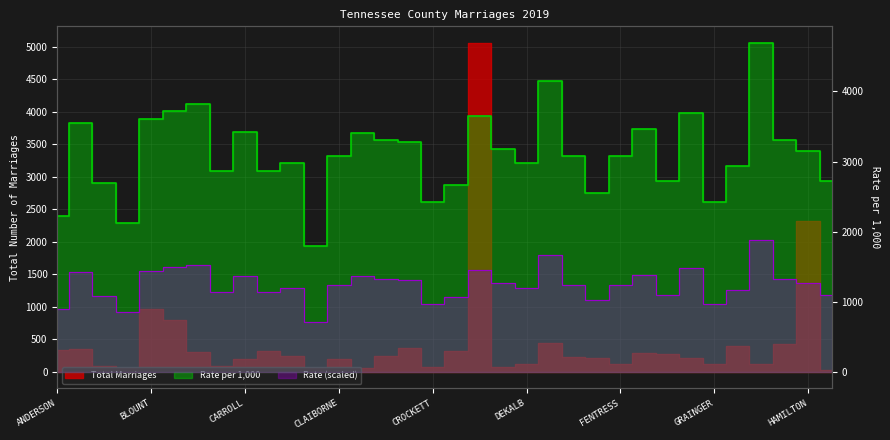

Reading left to right, list all the values displayed in this chart.

Total Marriages: ANDERSON=343	BEDFORD=353	BENTON=87	BLEDSOE=64	BLOUNT=960	BRADLEY=805	CAMPBELL=304	CANNON=84	CARROLL=190	CARTER=323	CHEATHAM=242	CHESTER=62	CLAIBORNE=197	CLAY=52	COCKE=238	COFFEE=371	CROCKETT=69	CUMBERLAND=322	DAVIDSON=5063	DECATUR=74	DEKALB=122	DICKSON=448	DYER=229	FAYETTE=210	FENTRESS=114	FRANKLIN=293	GIBSON=268	GILES=218	GRAINGER=113	GREENE=405	GRUNDY=126	HAMBLEN=430	HAMILTON=2321	HANCOCK=36
Rate per 1000: ANDERSON=2230	BEDFORD=3550	BENTON=2690	BLEDSOE=2125	BLOUNT=3605	BRADLEY=3725	CAMPBELL=3815	CANNON=2860	CARROLL=3420	CARTER=2865	CHEATHAM=2975	CHESTER=1790	CLAIBORNE=3080	CLAY=3410	COCKE=3305	COFFEE=3280	CROCKETT=2425	CUMBERLAND=2660	DAVIDSON=3645	DECATUR=3175	DEKALB=2975	DICKSON=4155	DYER=3080	FAYETTE=2555	FENTRESS=3080	FRANKLIN=3470	GIBSON=2725	GILES=3700	GRAINGER=2425	GREENE=2930	GRUNDY=4695	HAMBLEN=3310	HAMILTON=3155	HANCOCK=2730